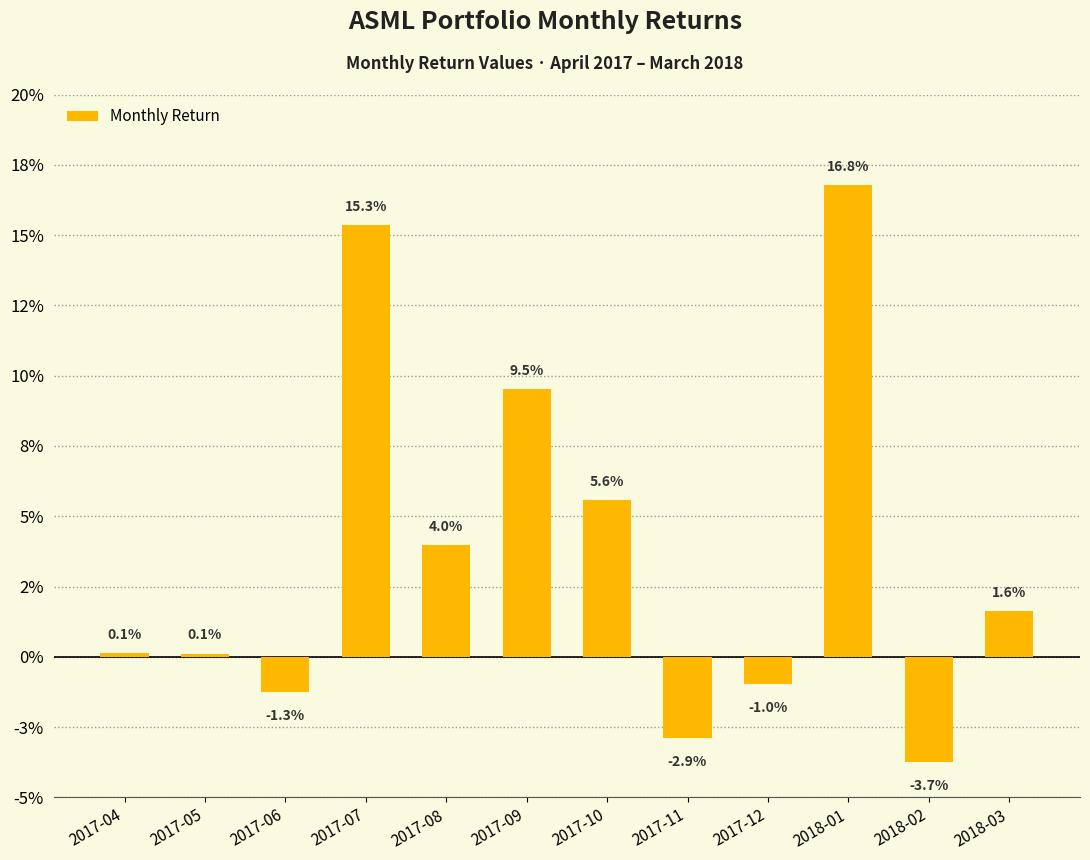

Where does the data first go above 0?

2017-04